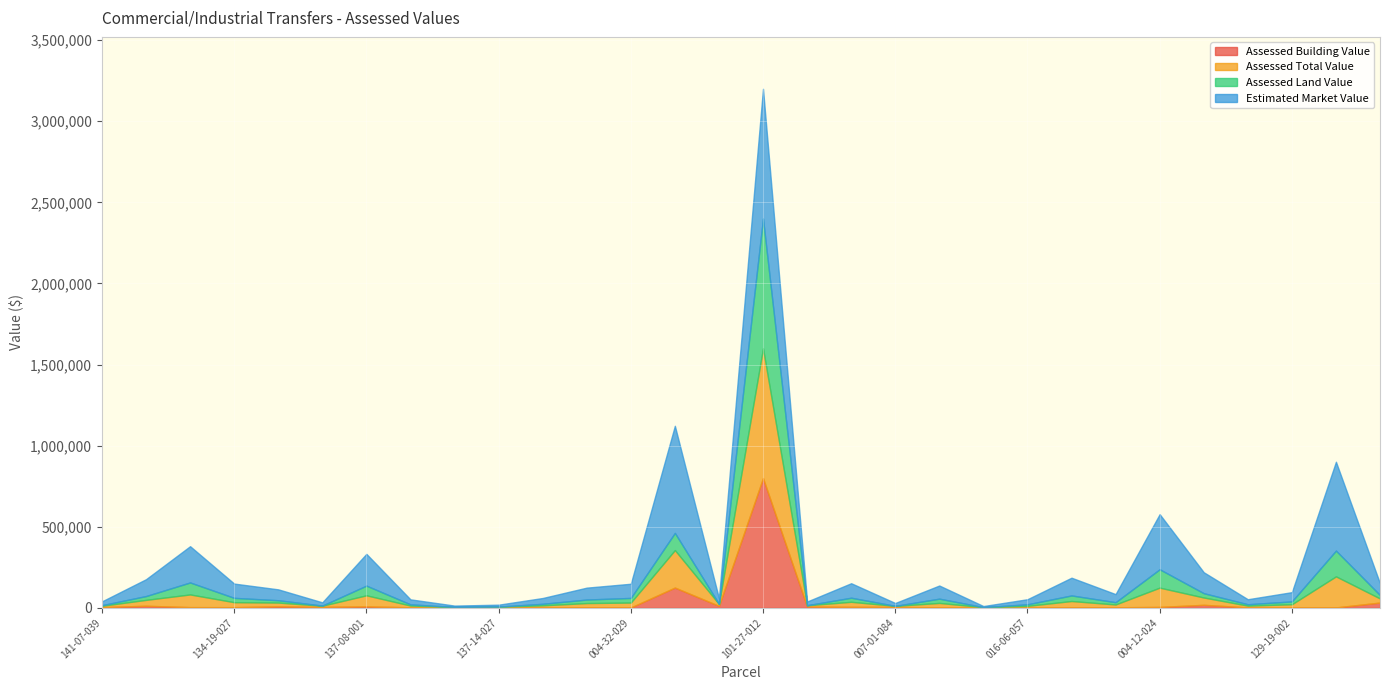

At which category is the sum across all series the highest?

101-27-012